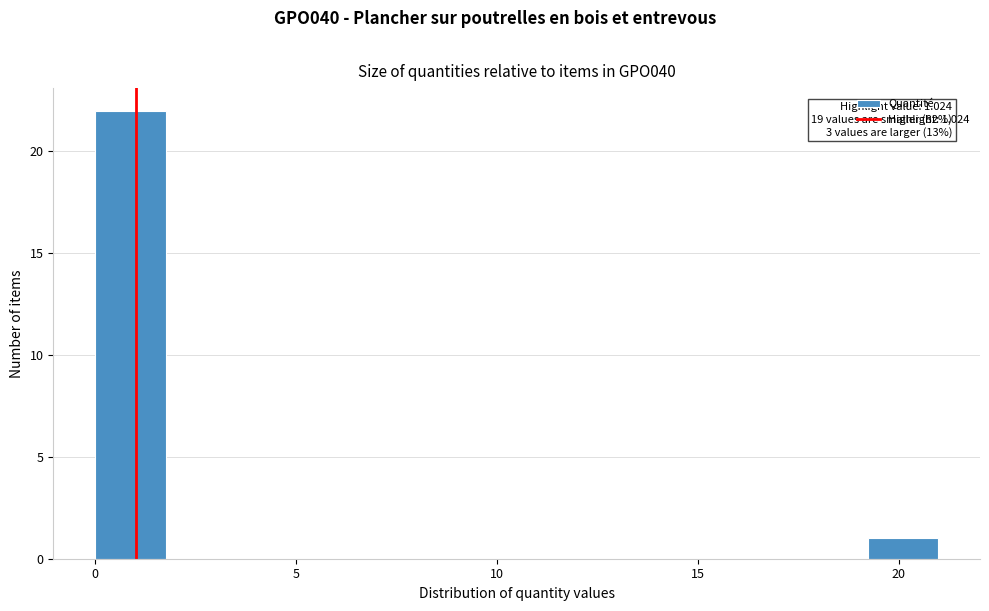

Read against the x-axis, roughly where is the centre of the tallest bar?

1.0